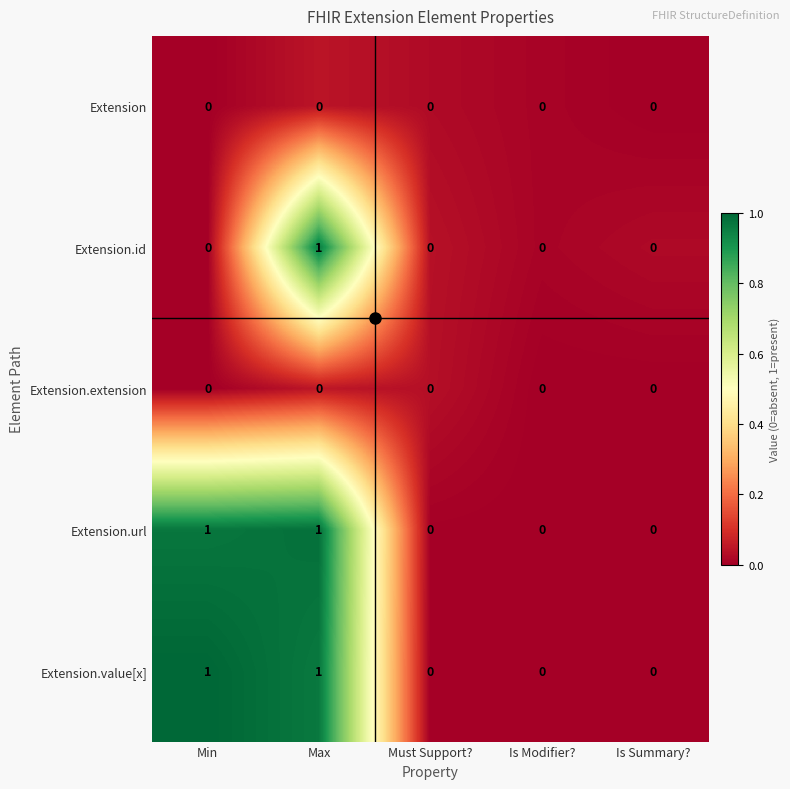

True or false: Extension.url has a value of 0 at Must Support?.

True